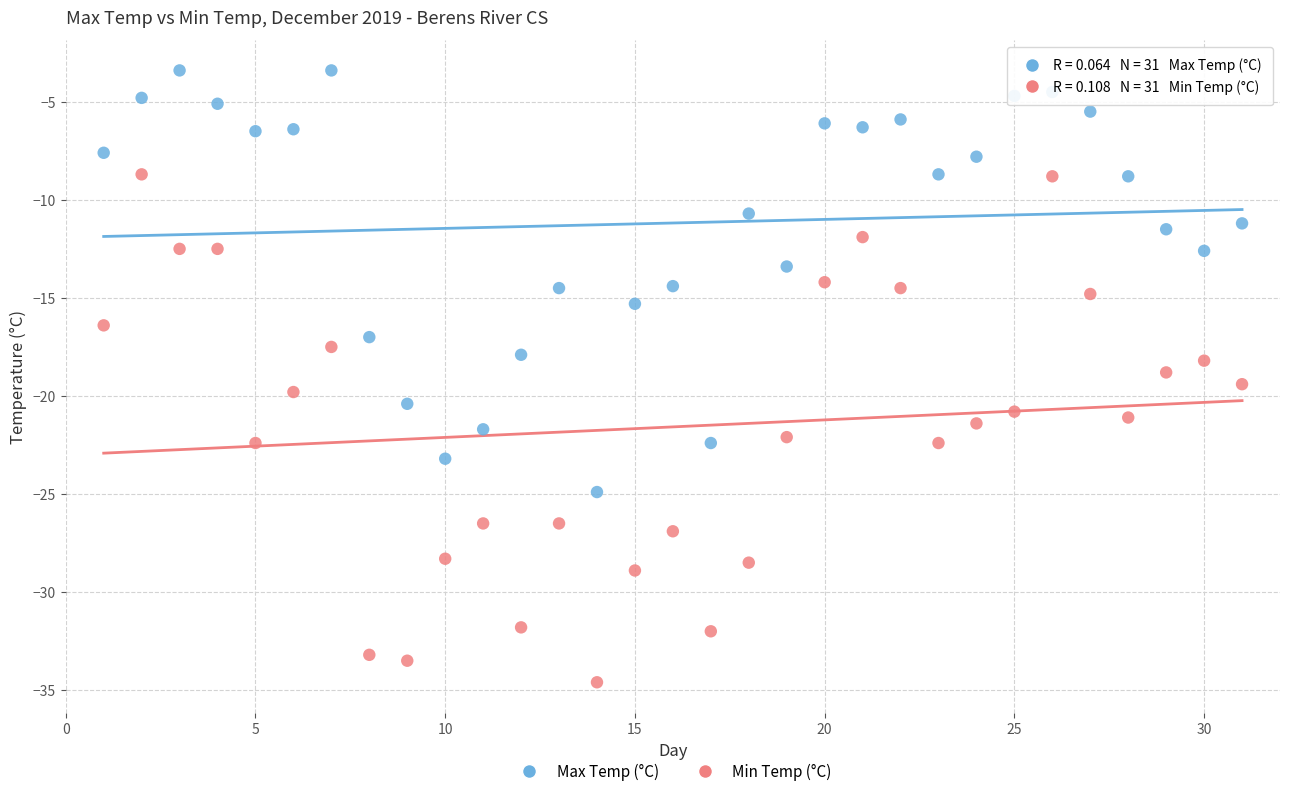

Across all data points, what is the range of Y values (max minus min)?

31.2